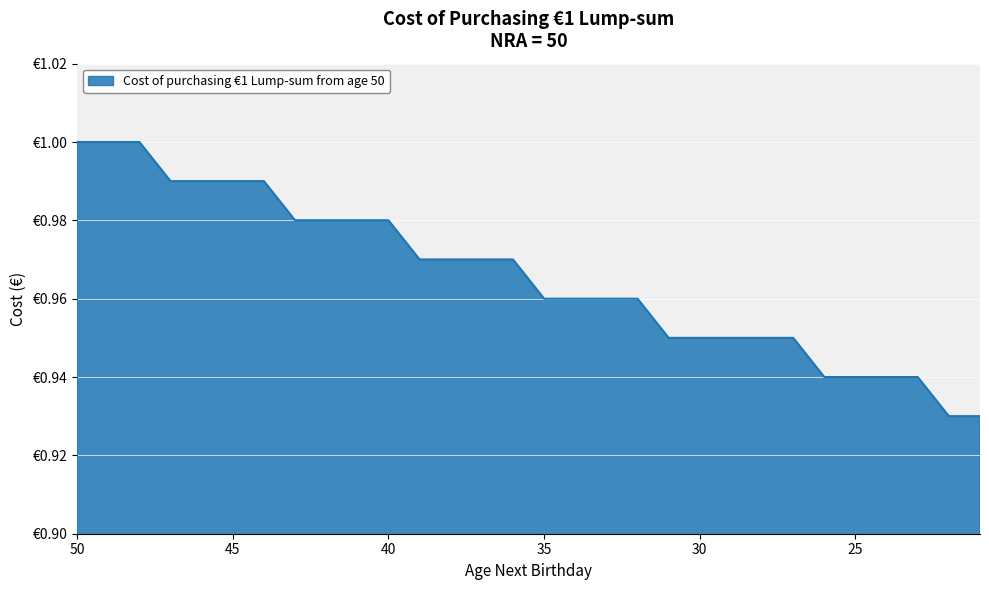

What is the greatest value displayed?

1.0